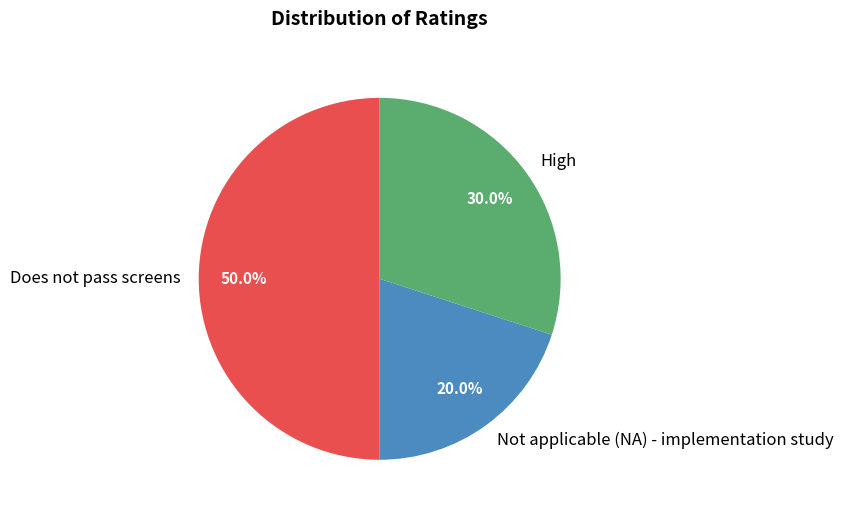

Does High account for over 50% of the chart?

No